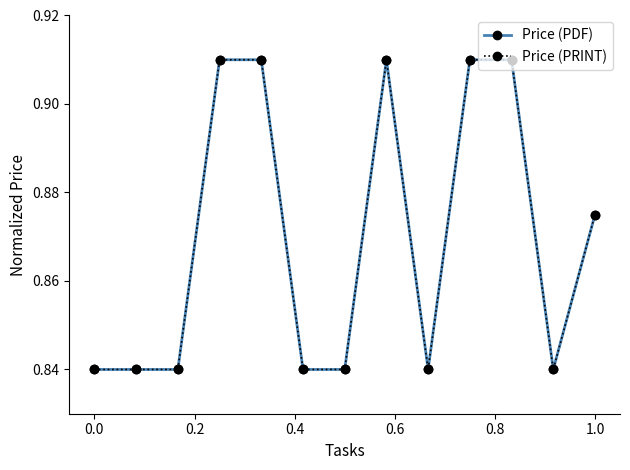

True or false: Price (PRINT) and Price (PDF) intersect in this chart.

False